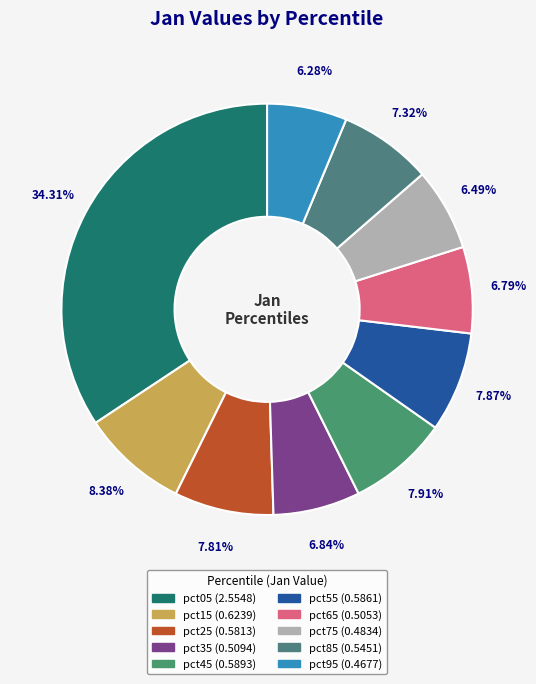

Count the number of slices in the pie.

10